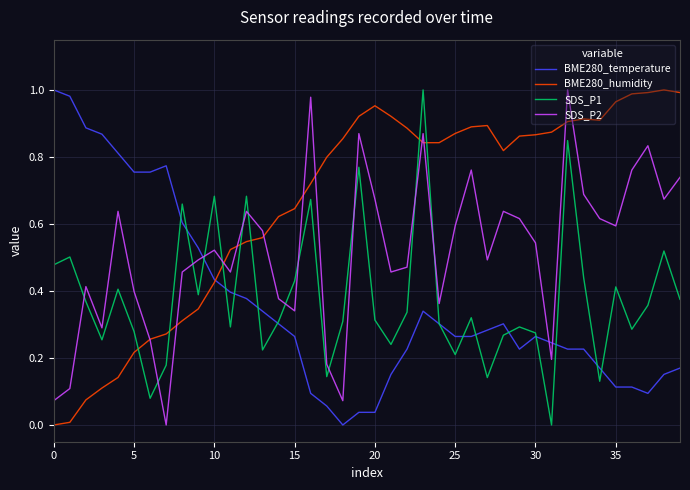

Which series ends up on top after the final intersection of BME280_temperature and SDS_P2?

SDS_P2